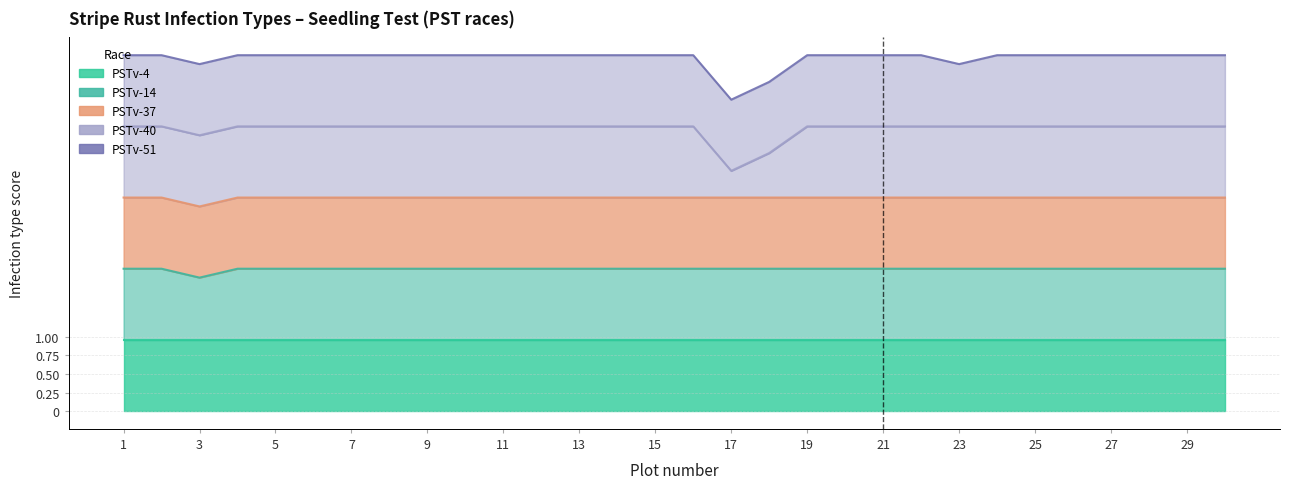

List the series in order of their peak value, highest first.

PSTv-4, PSTv-14, PSTv-37, PSTv-40, PSTv-51